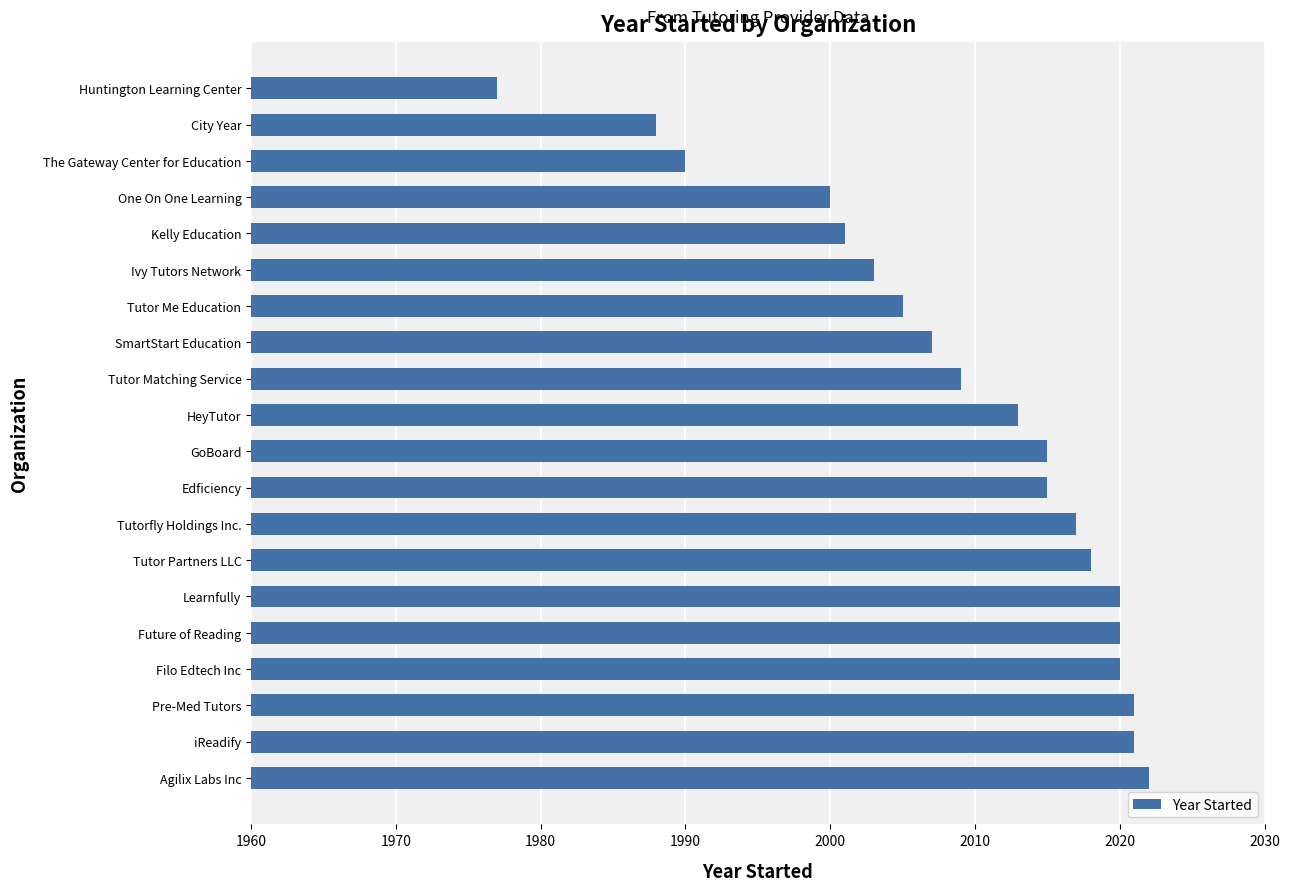

How many values are below 2015?

10